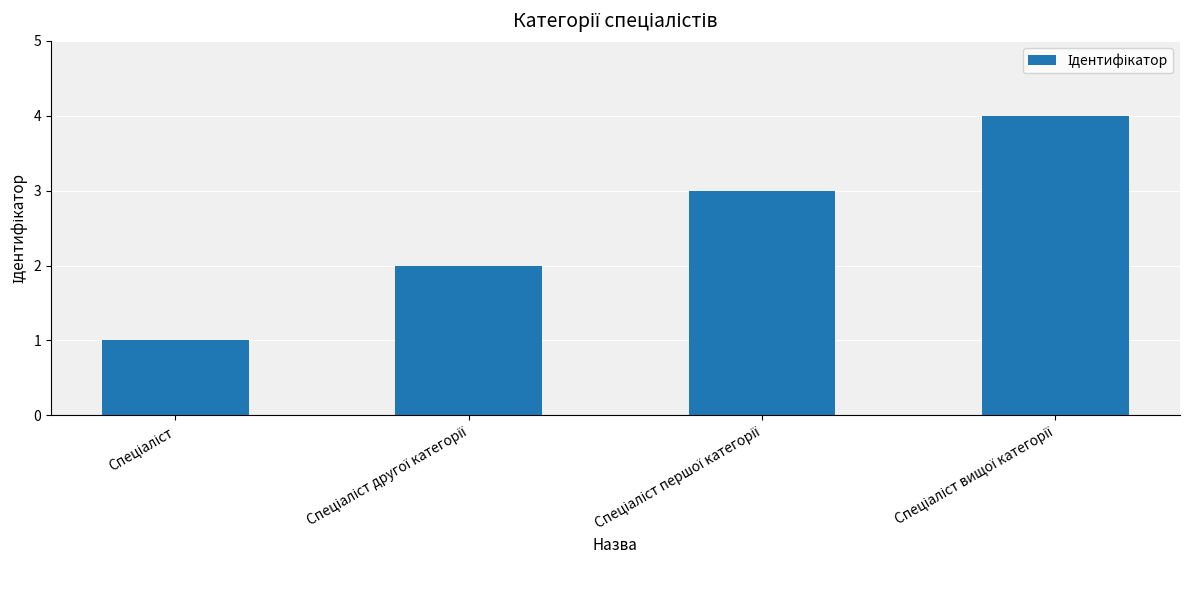

What is the difference between the second highest and second lowest values?

1